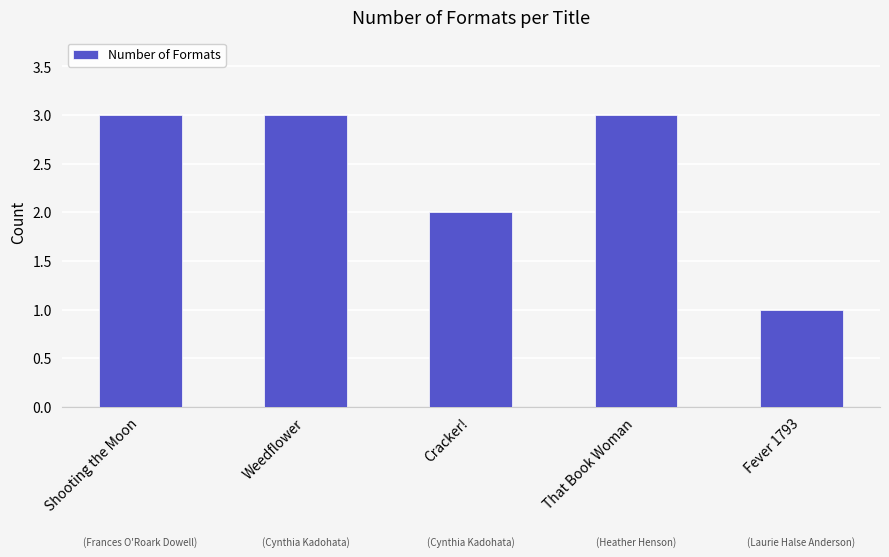

The chart shows a value of 3 at That Book Woman. True or false?

True